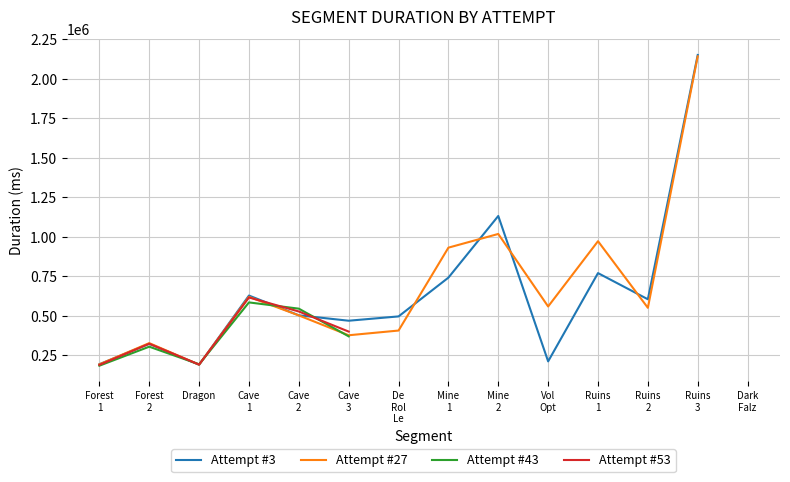

What value does the Attempt #3 series have at Dragon?

191384.0